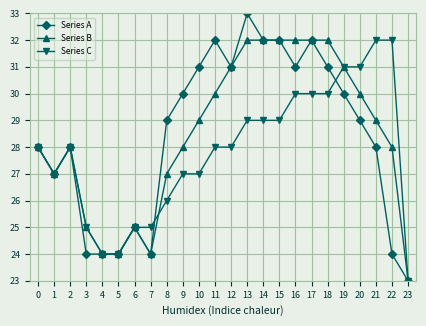

At which label does Series A reach its minimum?

23